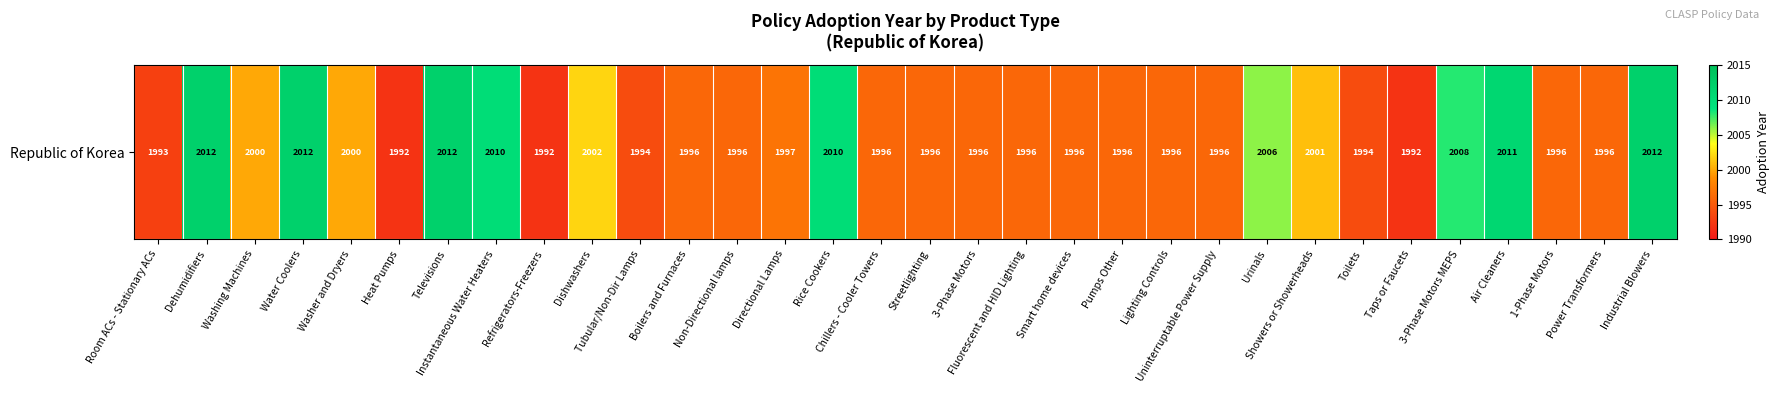

Rank the categories by value from lowest to highest.

Heat Pumps, Refrigerators-Freezers, Taps or Faucets, Room ACs - Stationary ACs, Tubular/Non-Dir Lamps, Toilets, Boilers and Furnaces, Non-Directional lamps, Chillers - Cooler Towers, Streetlighting, 3-Phase Motors, Fluorescent and HID Lighting, Smart home devices, Pumps Other, Lighting Controls, Uninterruptable Power Supply, 1-Phase Motors, Power Transformers, Directional Lamps, Washing Machines, Washer and Dryers, Showers or Showerheads, Dishwashers, Urinals, 3-Phase Motors MEPS, Instantaneous Water Heaters, Rice Cookers, Air Cleaners, Dehumidifiers, Water Coolers, Televisions, Industrial Blowers